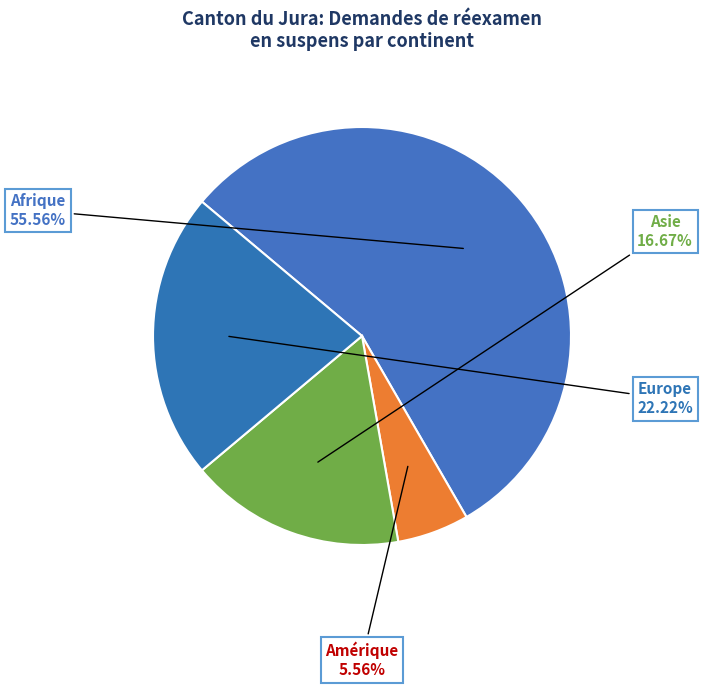

Is it true that Europe is 11% of the pie?

False